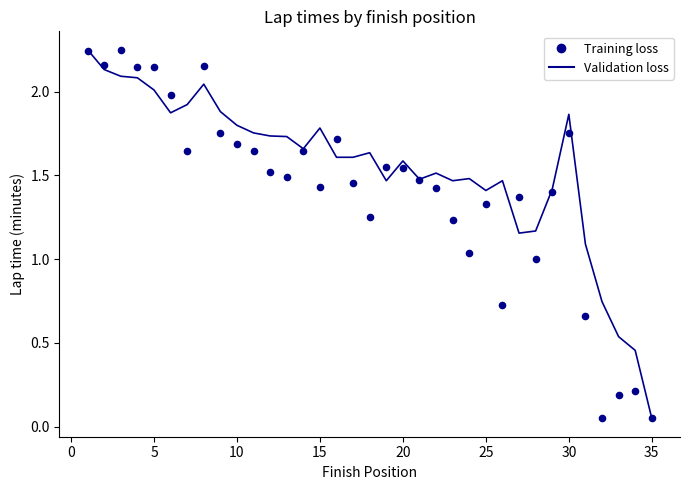

Which series has the largest Y range (max minus min)?

Validation loss